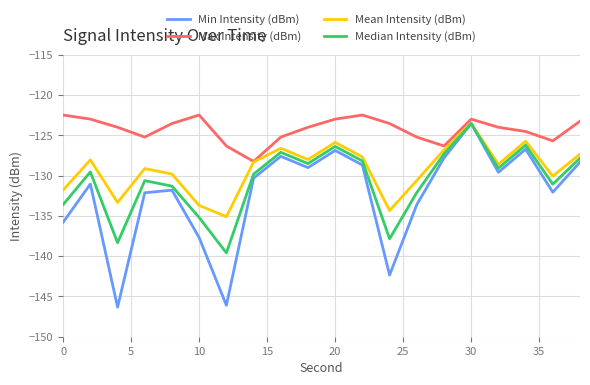

What is the greatest value displayed?

-122.5